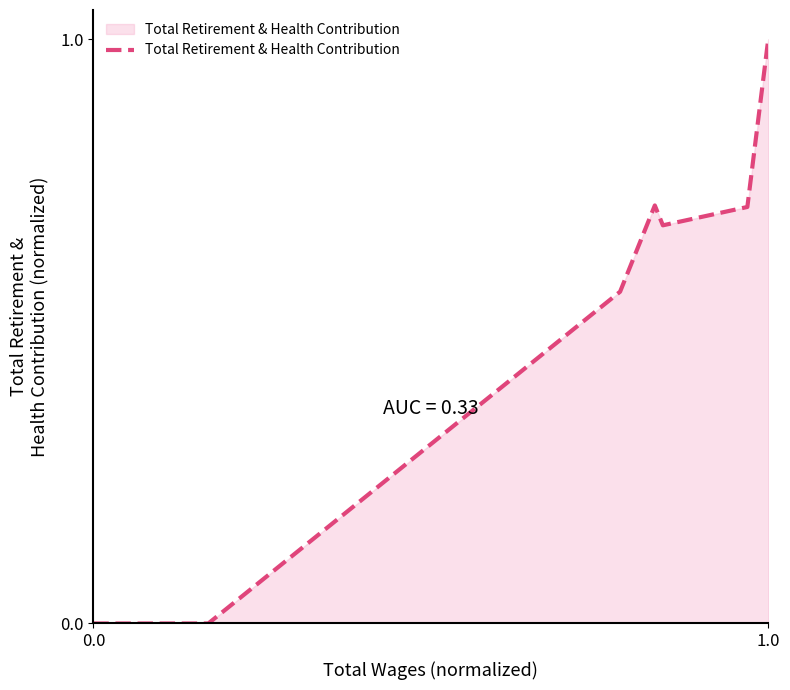

What is the difference between the maximum and minimum values?

1.0